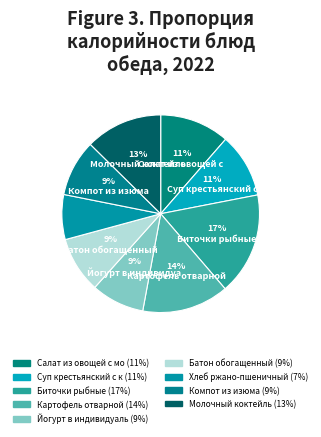

Rank the categories by value from lowest to highest.

Хлеб ржано-пшеничный, Йогурт в индивидуальной упаковке, Батон обогащенный, Компот из изюма, Суп крестьянский с крупой и говядиной, Салат из овощей с морской капустой, Молочный коктейль, Картофель отварной, Биточки рыбные, соус сметанный